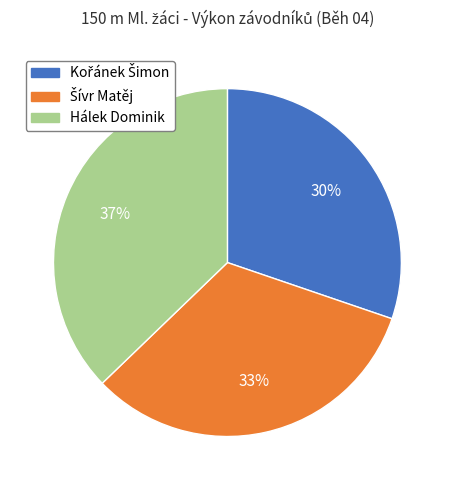

Does any single category account for the majority?

No